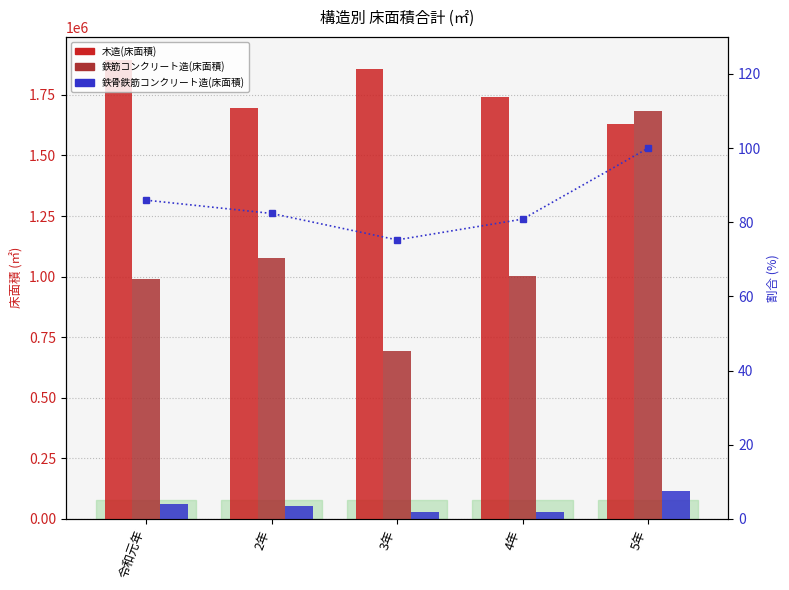

Does the chart contain stacked bars?

No